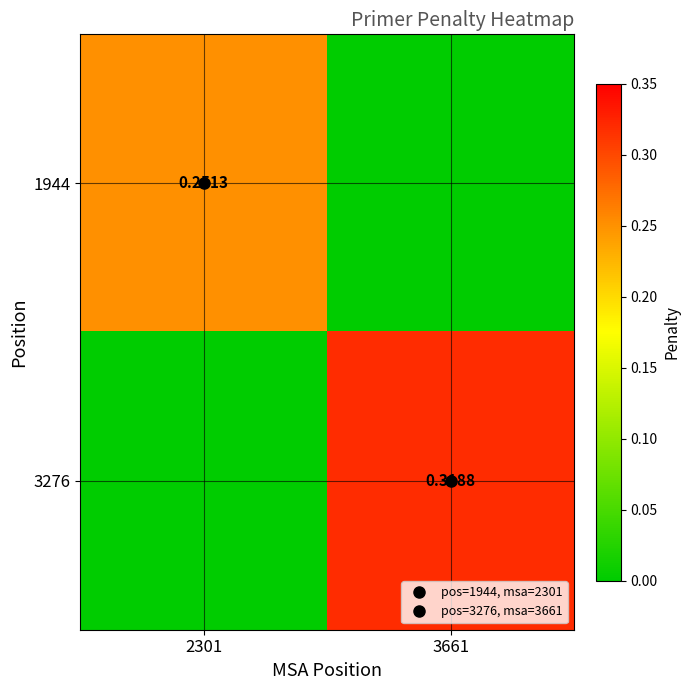

Is the value of 3276 at 2301 greater than the value of 1944 at 2301?

No